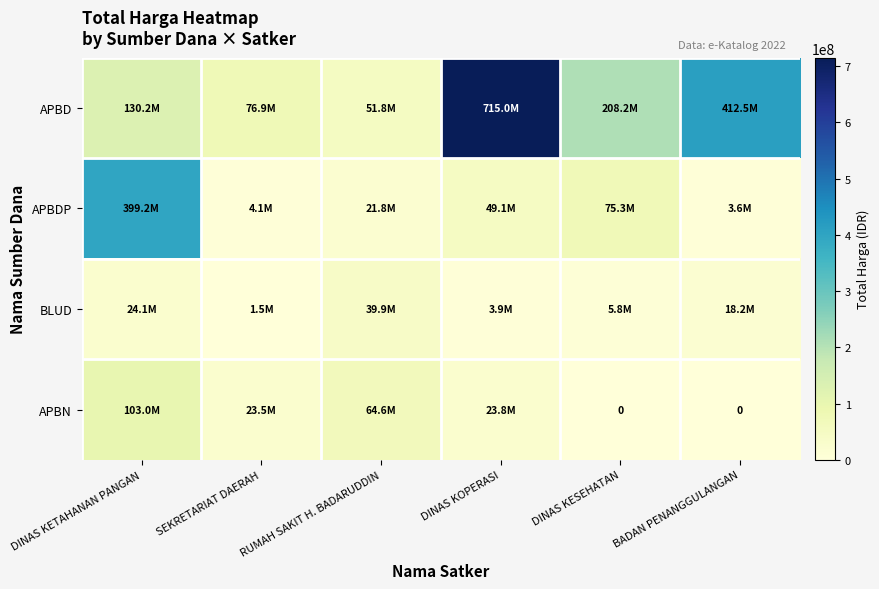

Between RUMAH SAKIT H. BADARUDDIN and SEKRETARIAT DAERAH, which is larger?

SEKRETARIAT DAERAH